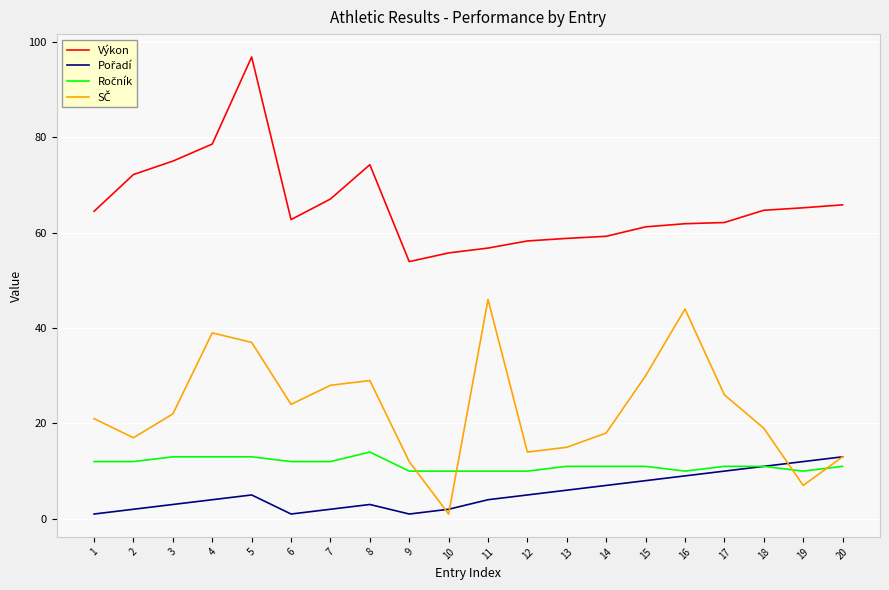

What is the maximum value shown in the chart?

96.9